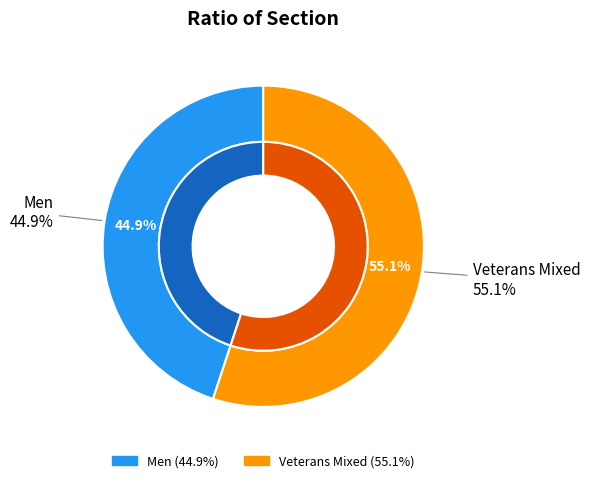

What percentage is the Men slice, to the nearest percent?

45%